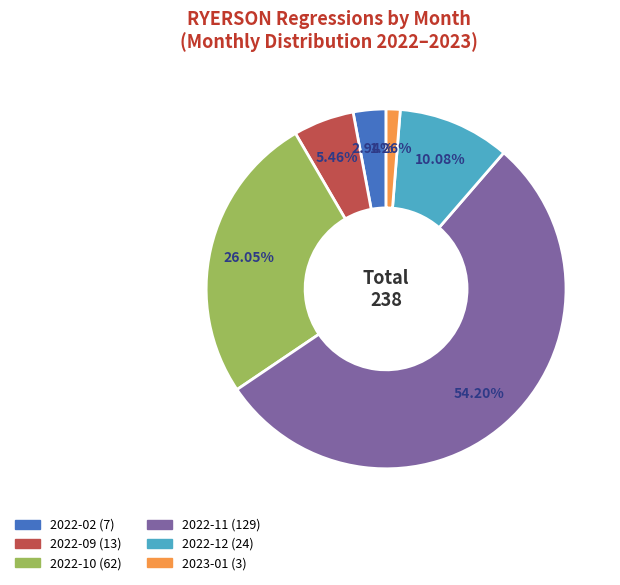

How many segments does this pie chart have?

6